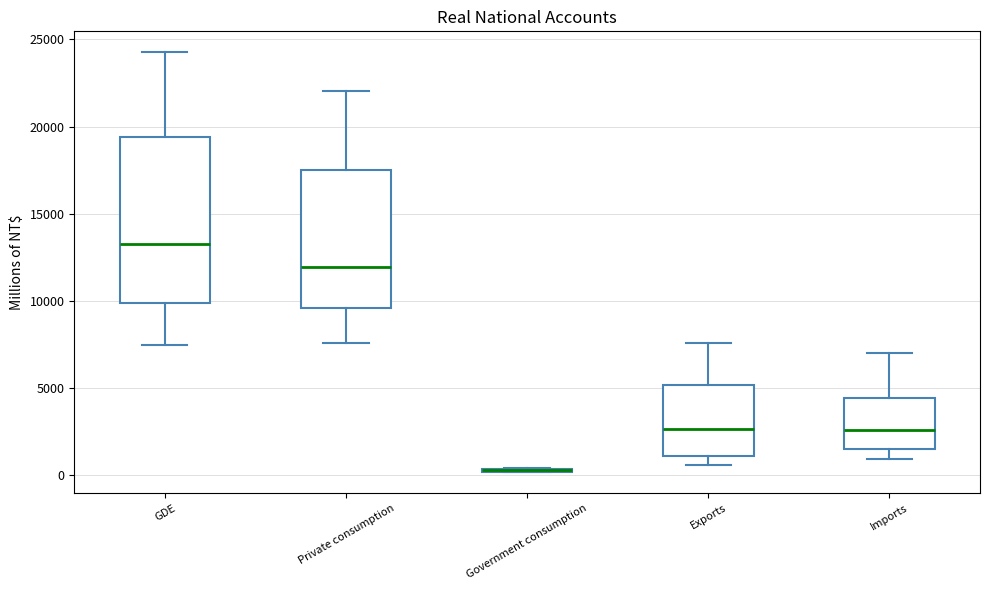

Where does the median line of the box for GDE sit on the y-axis? The values are not printed on the chart, so give them approximately, as read against the axis.

13500